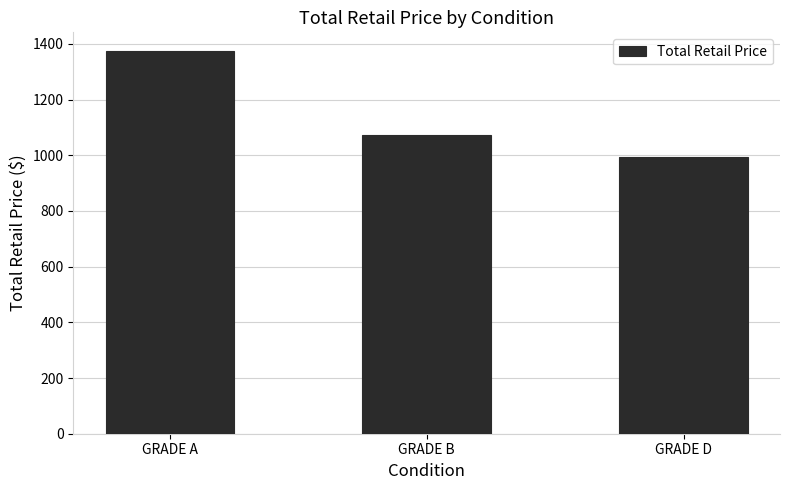

What is the ratio of the value at GRADE B to the value at GRADE D?

1.1